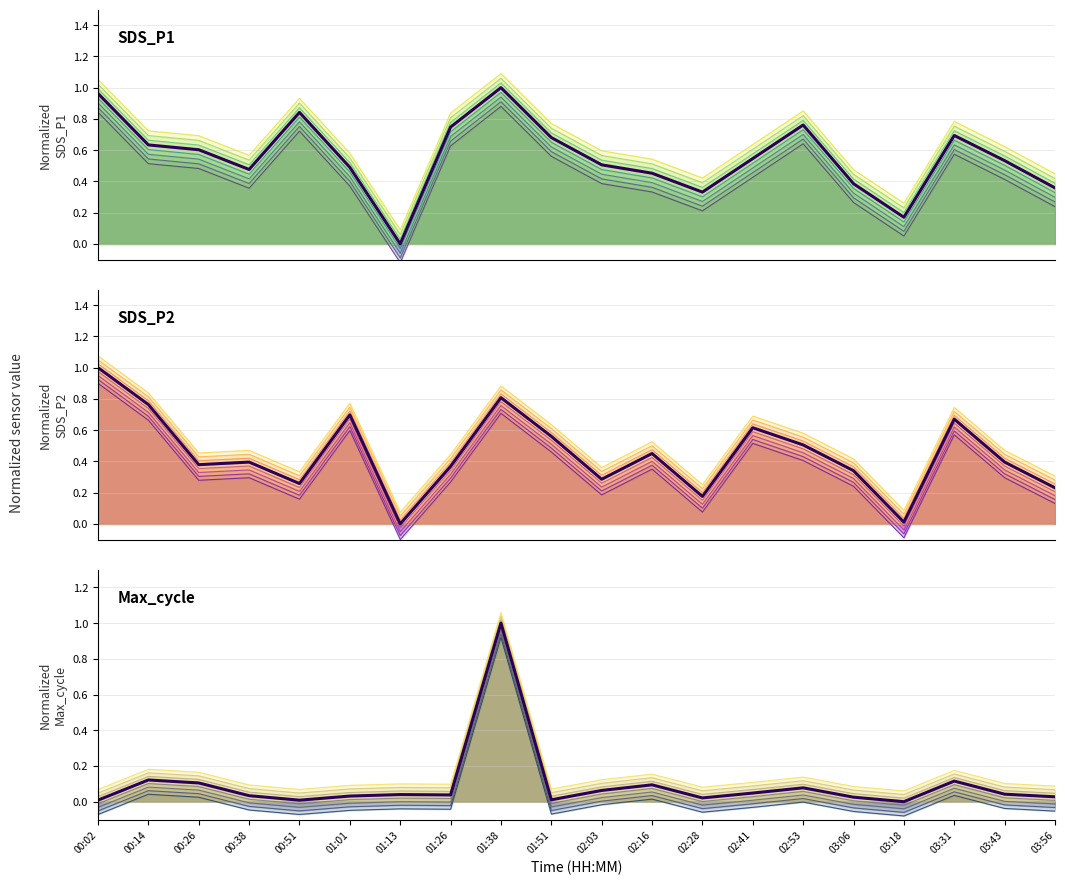

How many data points does each series have?

20